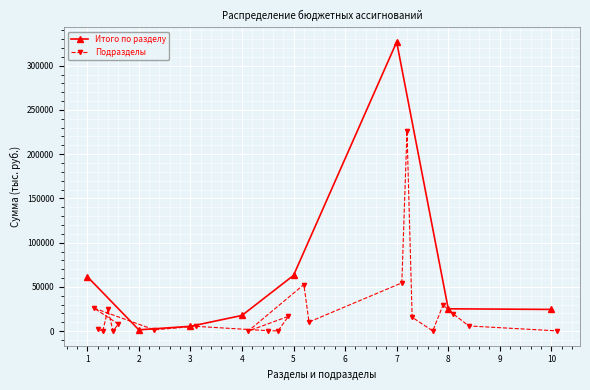

The value of Итого по разделу at 1 is 61715.5. True or false?

True